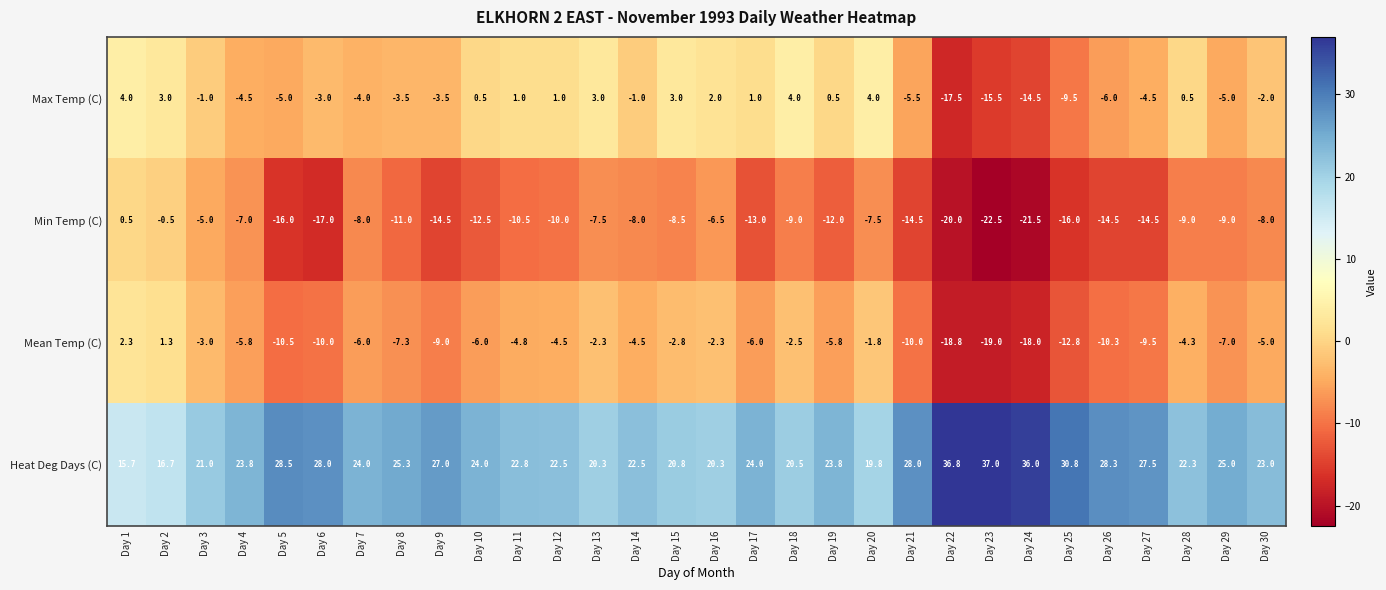

At Day 18, list the series in order from smallest to largest.

Min Temp (C), Mean Temp (C), Max Temp (C), Heat Deg Days (C)